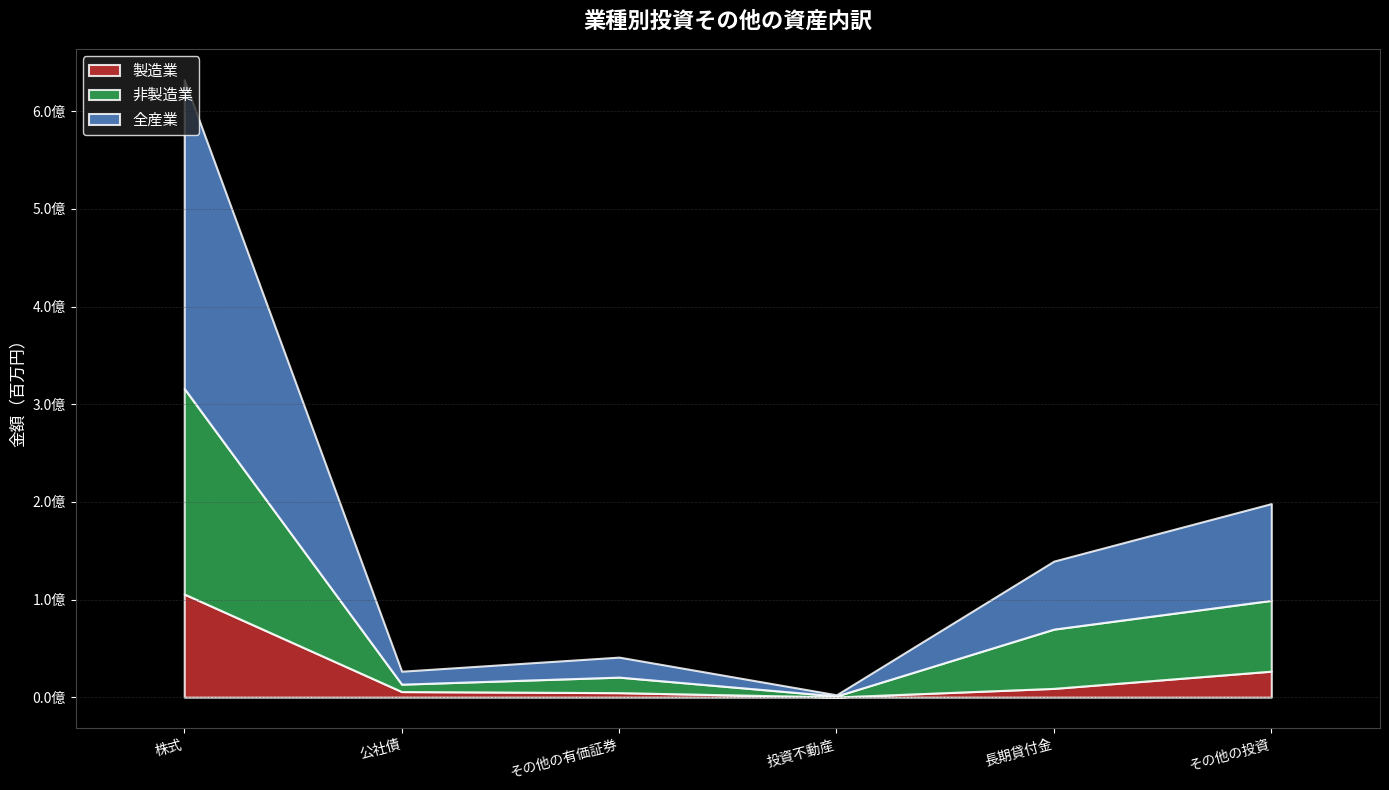

What is the average value of the 全産業 series?

86649287